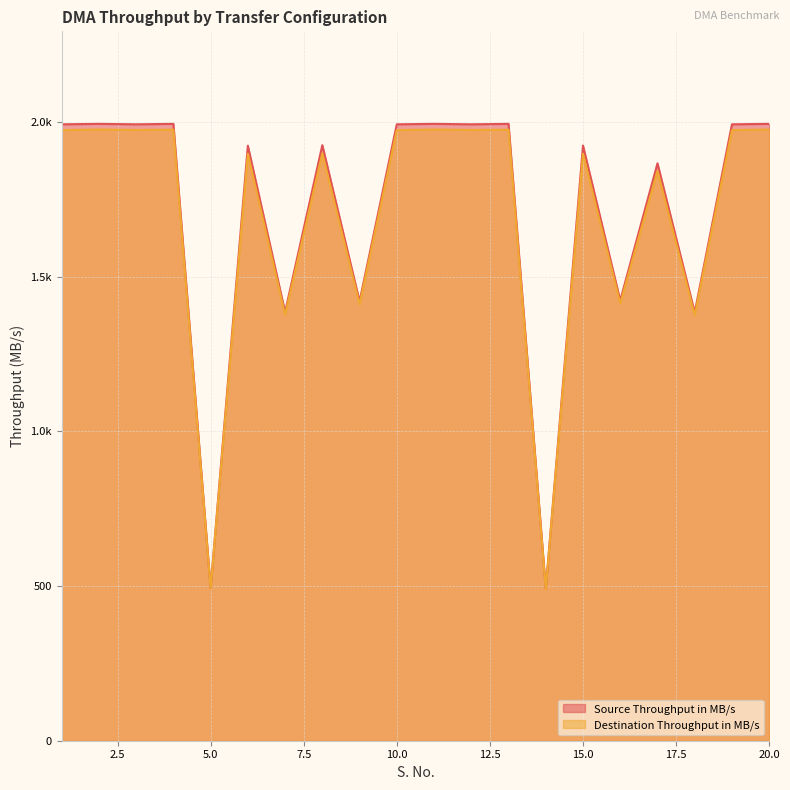

What are all the series names shown in the legend?

Source Throughput in MB/s, Destination Throughput in MB/s